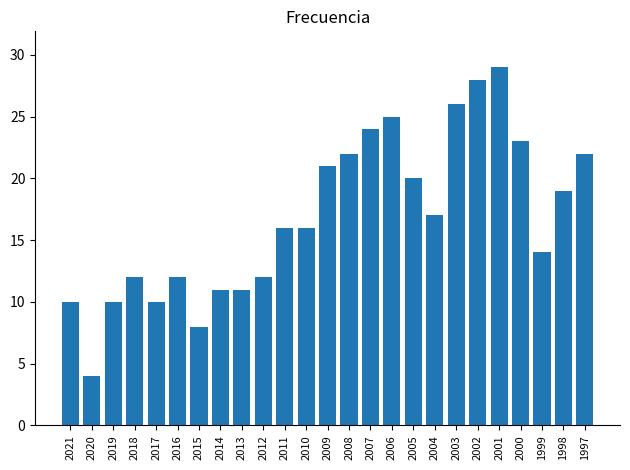

How many data points does each series have?

25